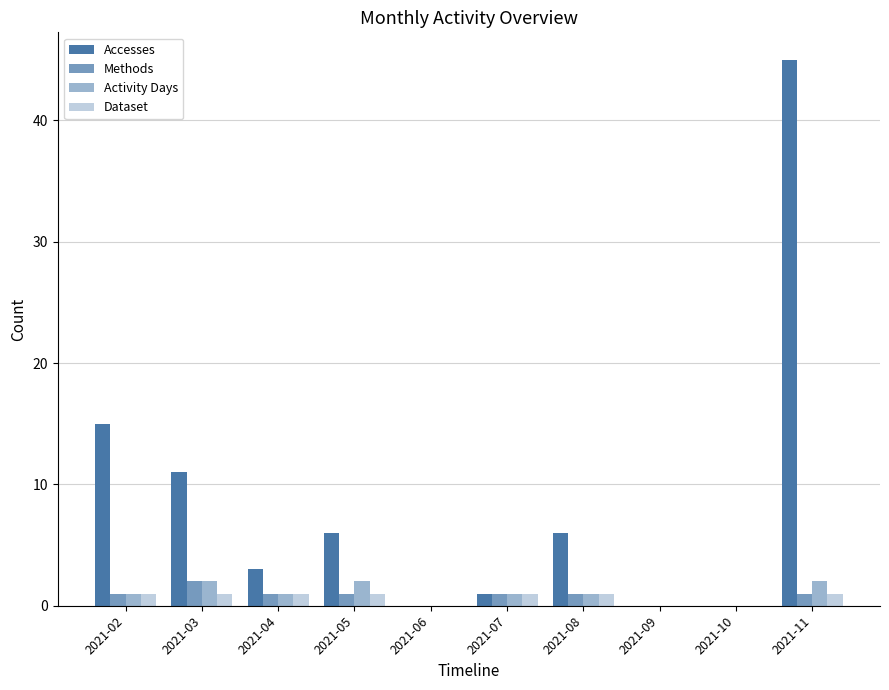

What is the total value across all series at 2021-08?

9